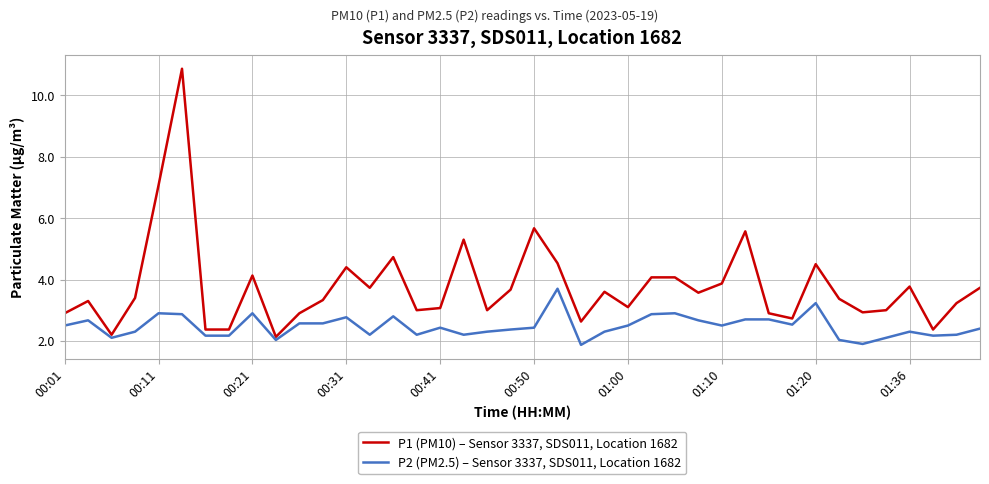

Rank the series by their maximum value, from highest to lowest.

P1 (PM10) – Sensor 3337, SDS011, Location 1682, P2 (PM2.5) – Sensor 3337, SDS011, Location 1682